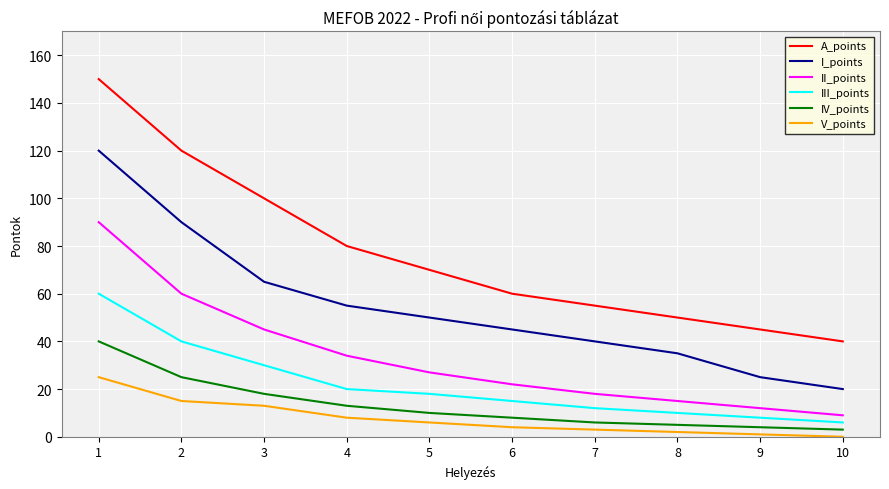

Reading right to left, transcribe all the data shown in this chart.

A_points: 10=40	9=45	8=50	7=55	6=60	5=70	4=80	3=100	2=120	1=150
I_points: 10=20	9=25	8=35	7=40	6=45	5=50	4=55	3=65	2=90	1=120
II_points: 10=9	9=12	8=15	7=18	6=22	5=27	4=34	3=45	2=60	1=90
III_points: 10=6	9=8	8=10	7=12	6=15	5=18	4=20	3=30	2=40	1=60
IV_points: 10=3	9=4	8=5	7=6	6=8	5=10	4=13	3=18	2=25	1=40
V_points: 10=0	9=1	8=2	7=3	6=4	5=6	4=8	3=13	2=15	1=25